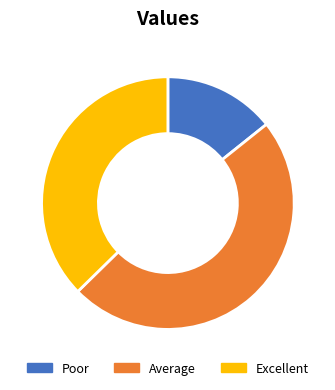

Which category has the biggest portion of the pie?

Average